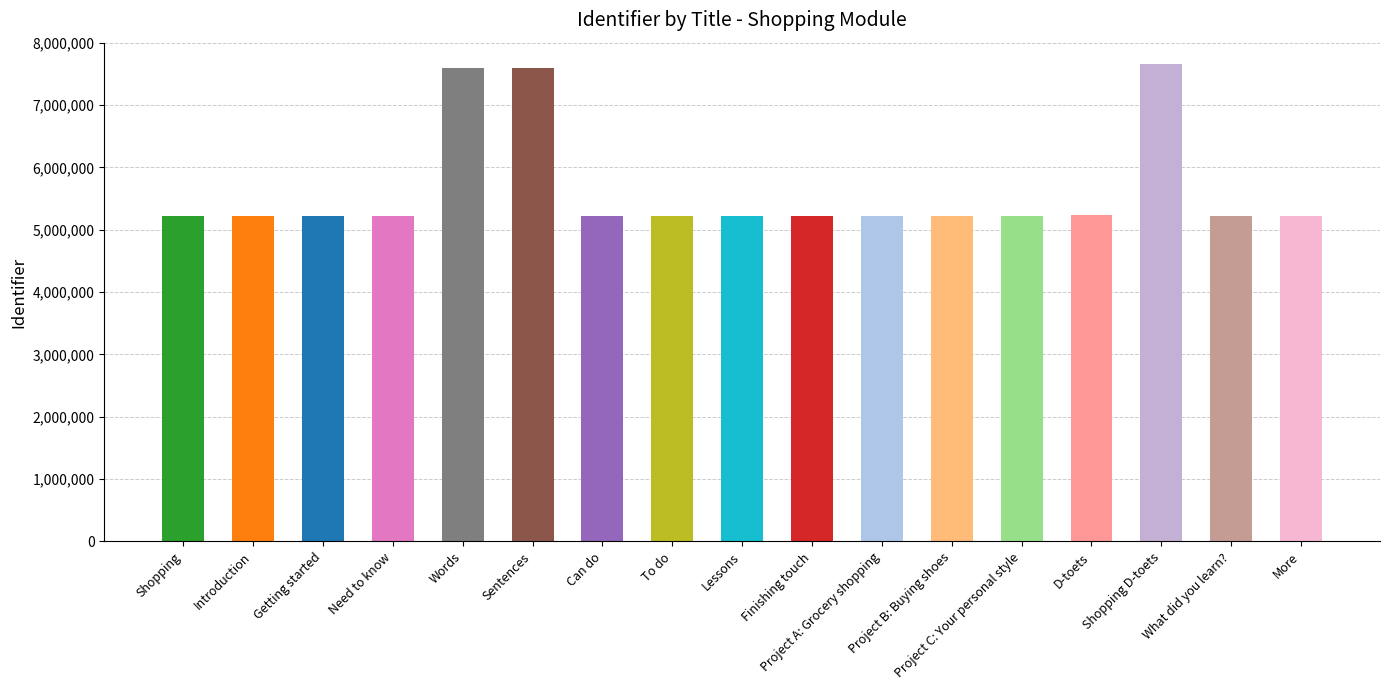

How many series are shown in this chart?

1